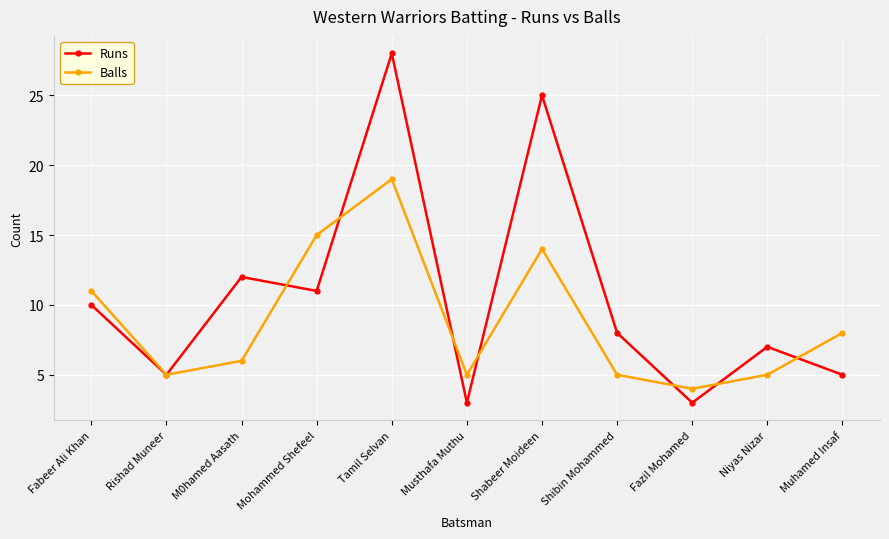

What position from the left is Mohammed Shefeel?

4